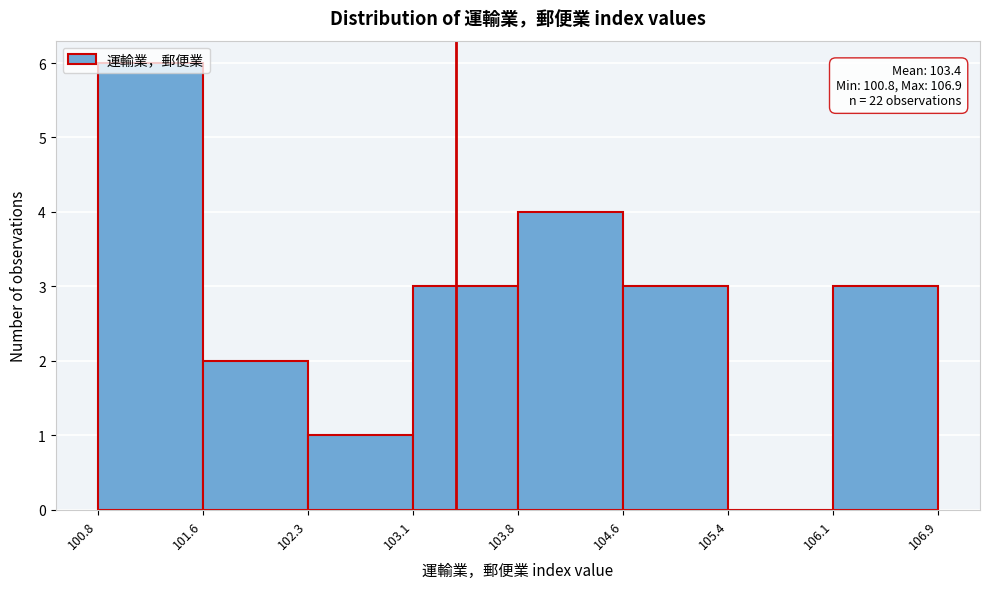

Which range on the x-axis has the tallest bar?

100.8 to 101.6